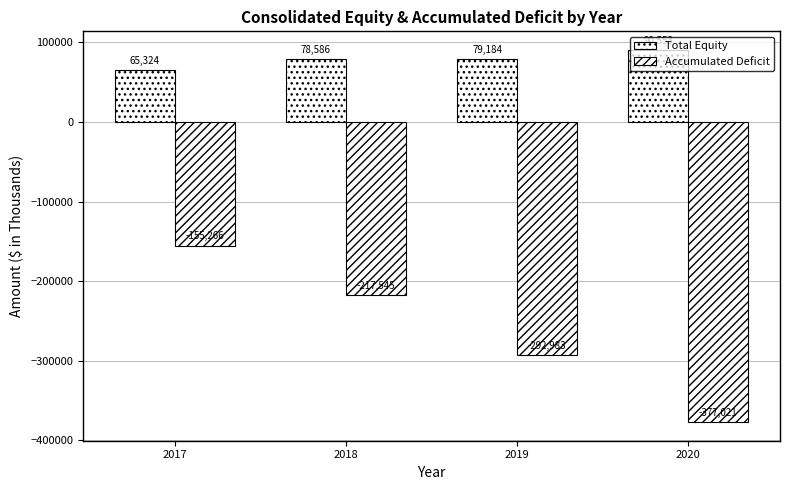

Is it true that Total Equity equals 102471 at 2017?

False